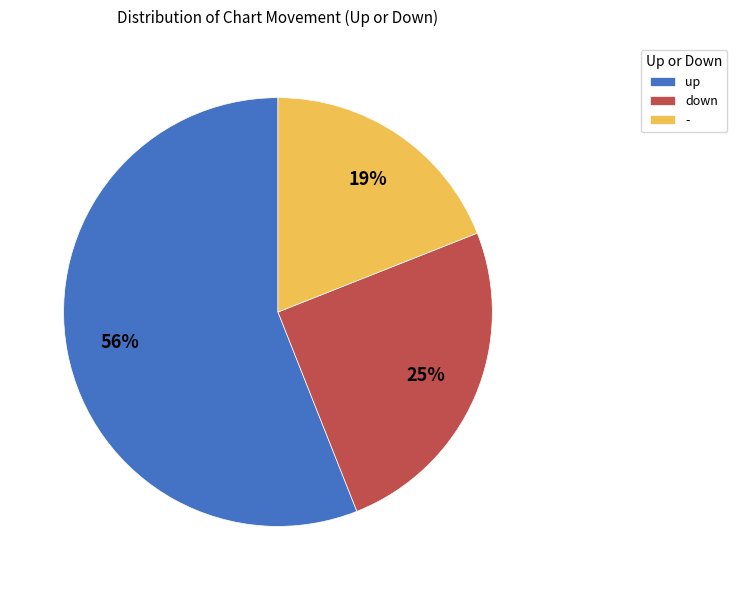

What is the smallest slice in the pie chart?

-